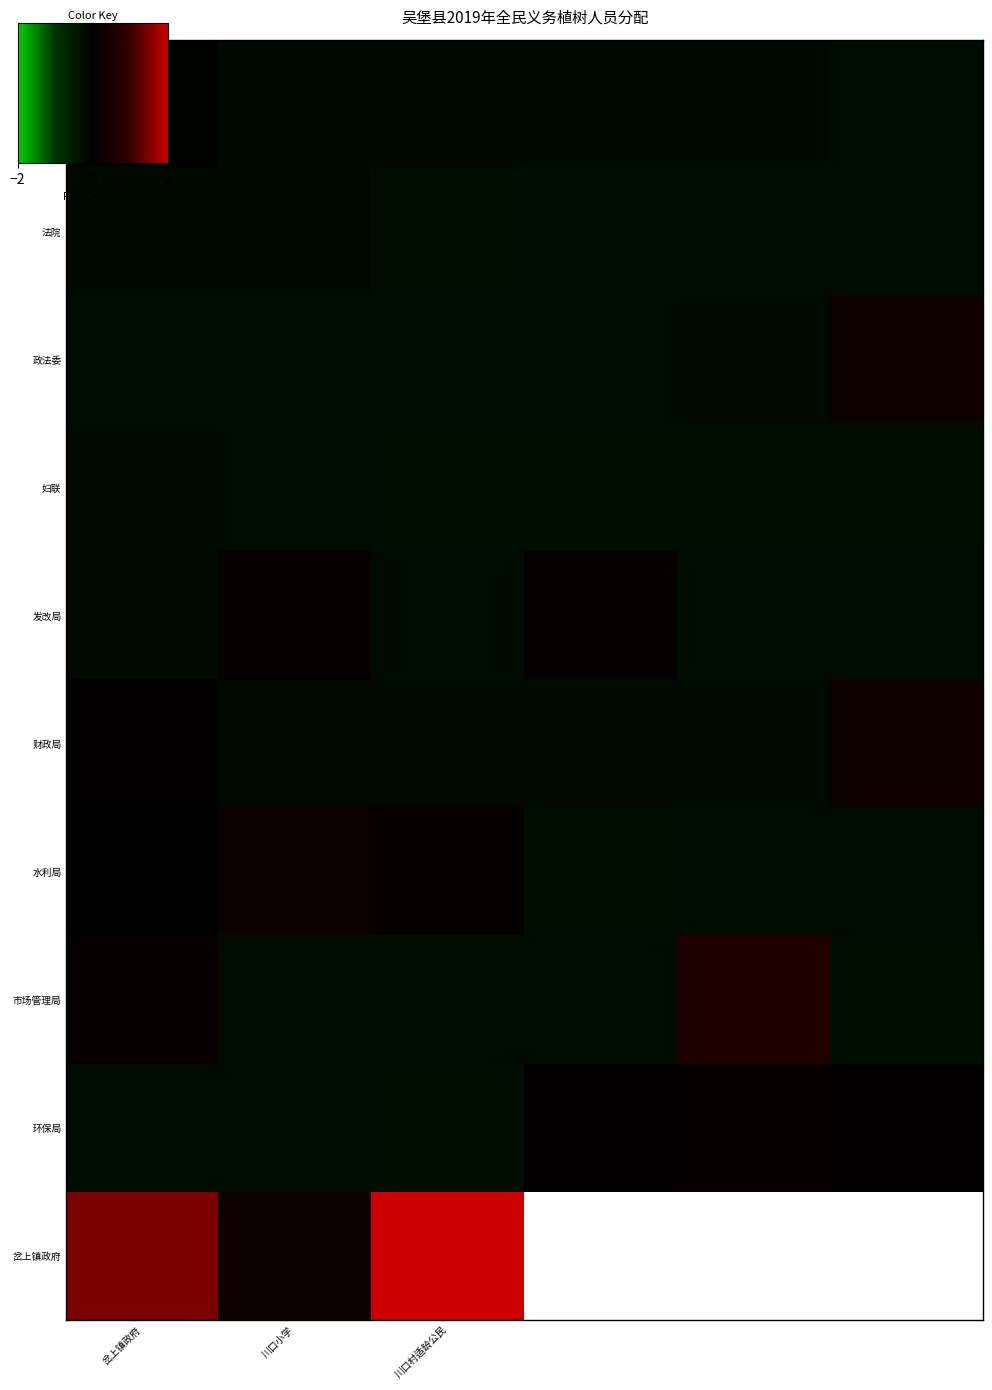

What is the total value across all series at 川口小学?

-1.3